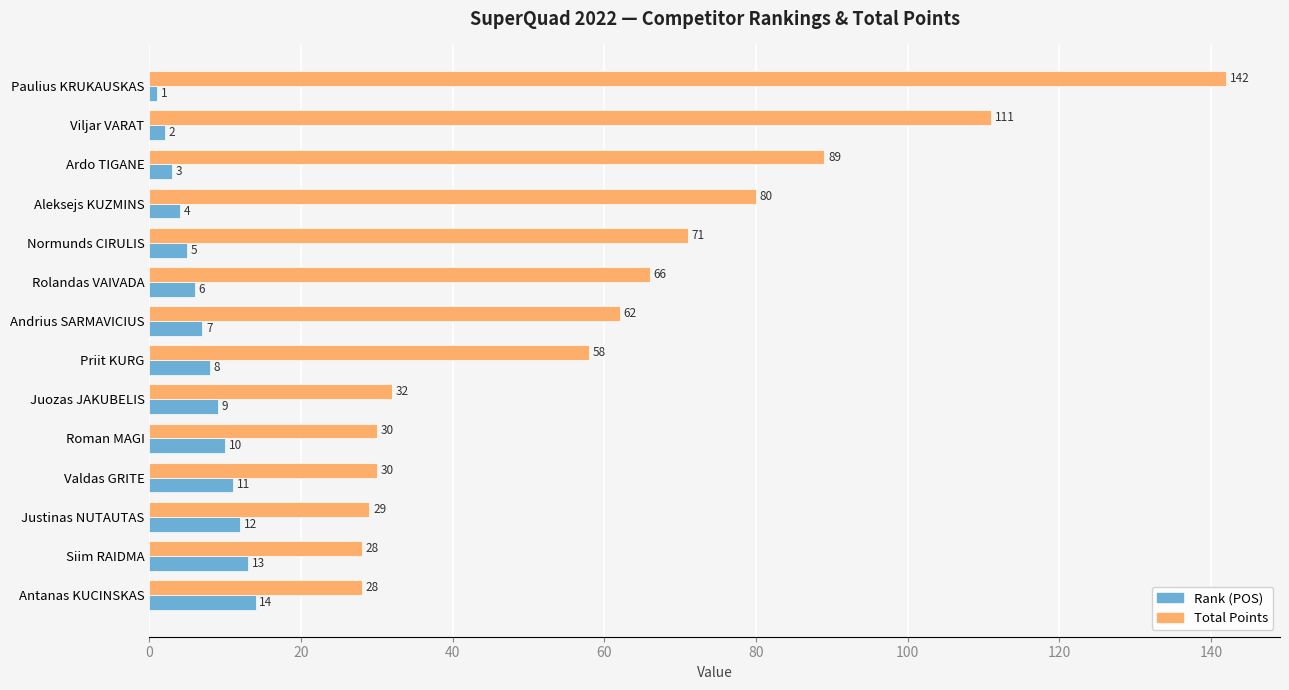

Which series has the widest spread of values?

Total Points